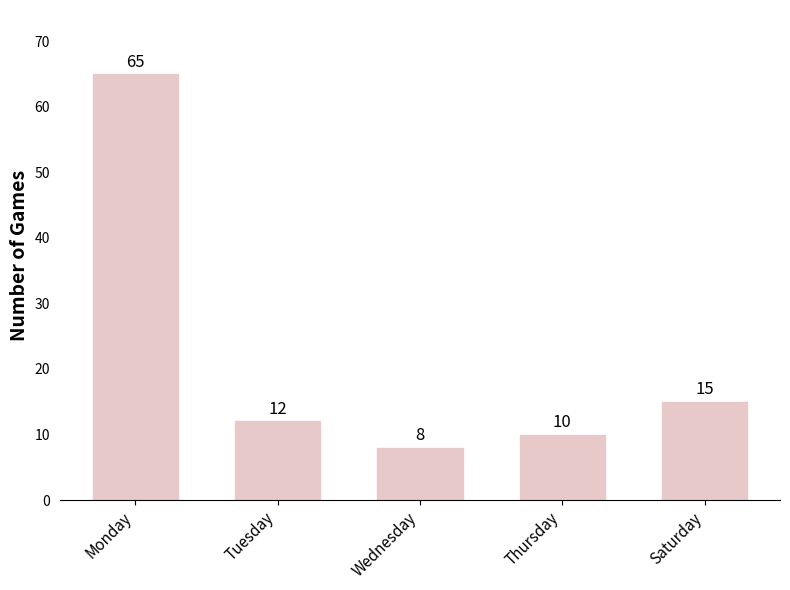

Reading left to right, list all the values displayed in this chart.

Monday=65	Tuesday=12	Wednesday=8	Thursday=10	Saturday=15